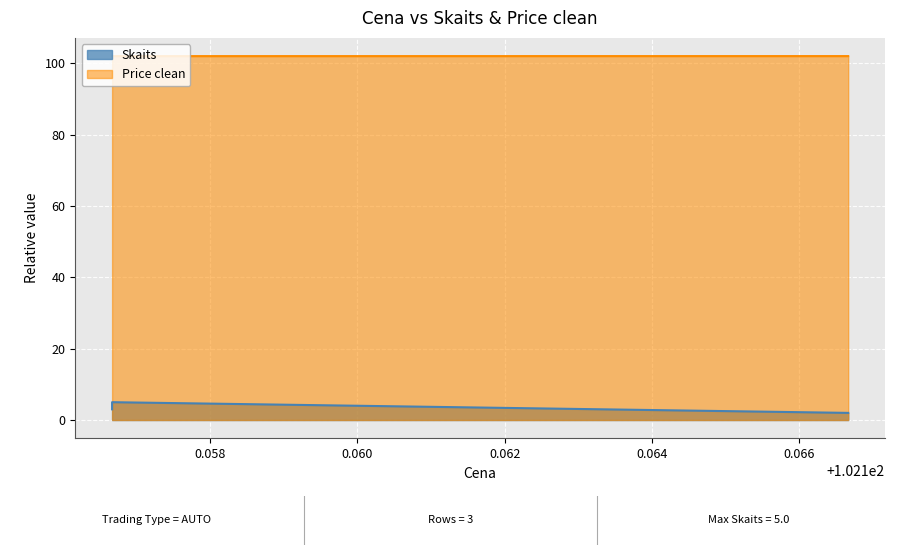

True or false: Price clean has a value of 139.1 at 102.166667.

False